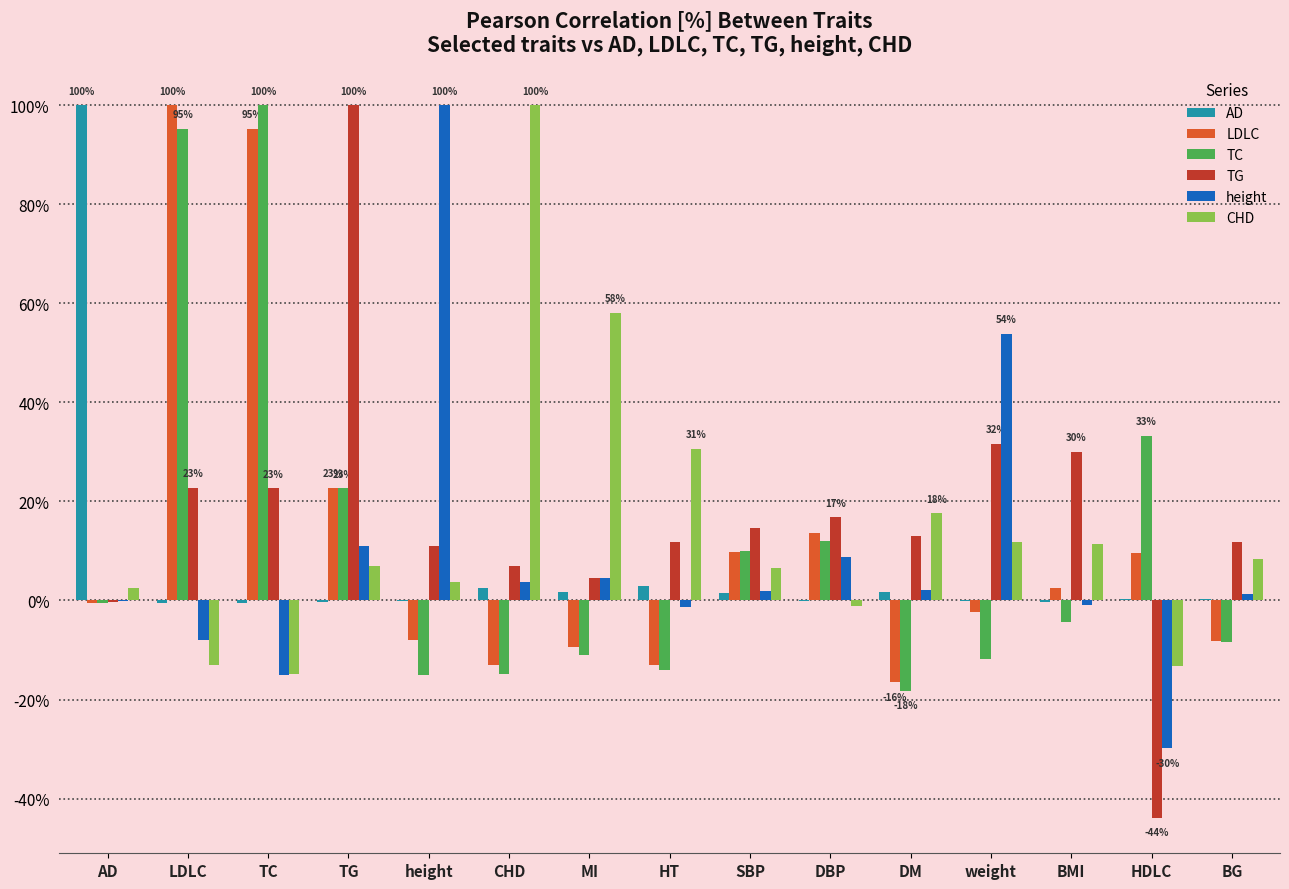

At which label is height closest to 35?

weight